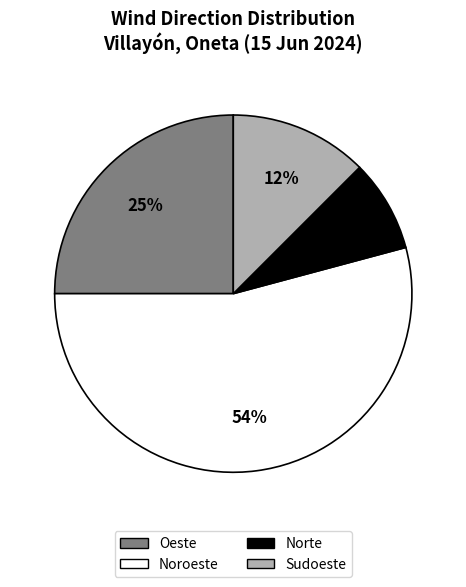

Is there a majority slice in this chart?

Yes